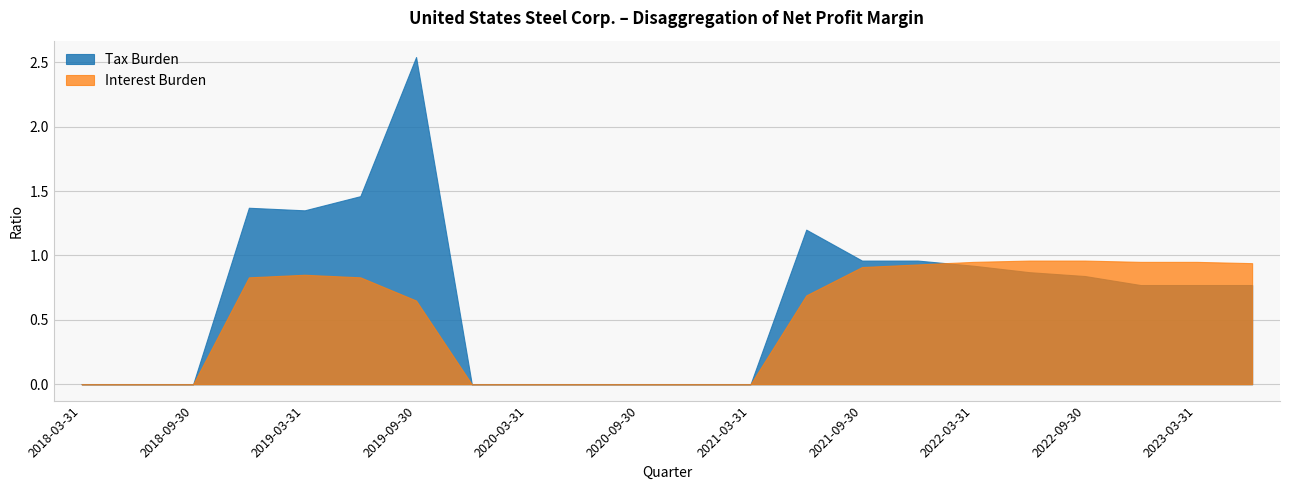

True or false: Tax Burden has a value of 1.5 at 2020-03-31.

False